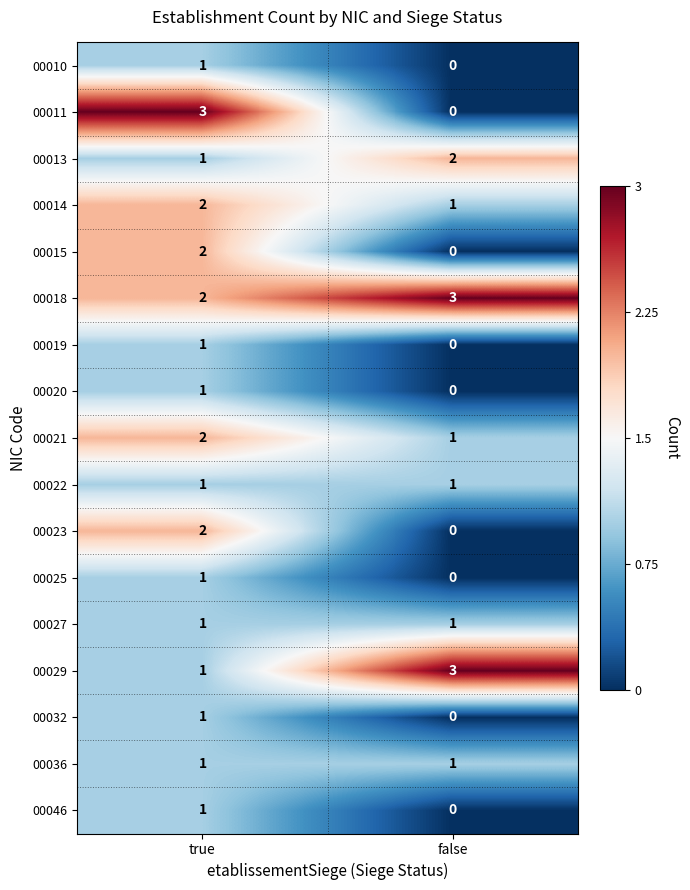

Rank the categories by 00015 value from highest to lowest.

true, false